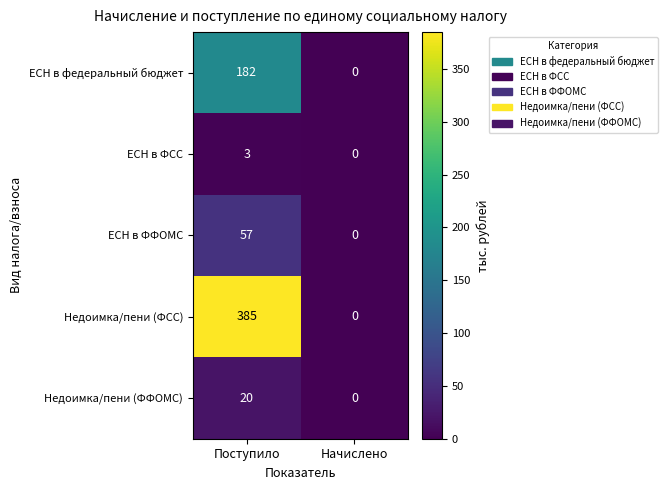

Read the ЕСН в ФФОМС value at Поступило, to the nearest 5.

55